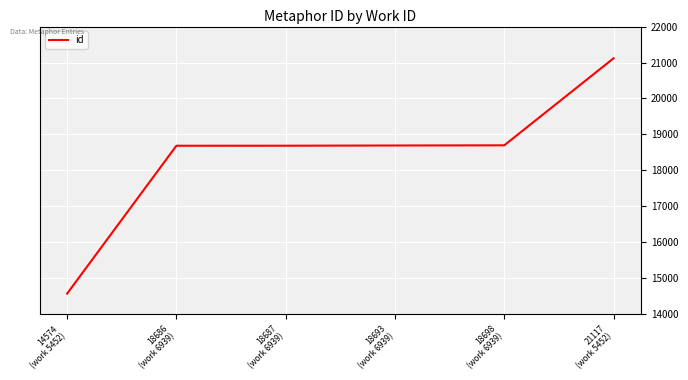

What is the smallest value displayed?

14574